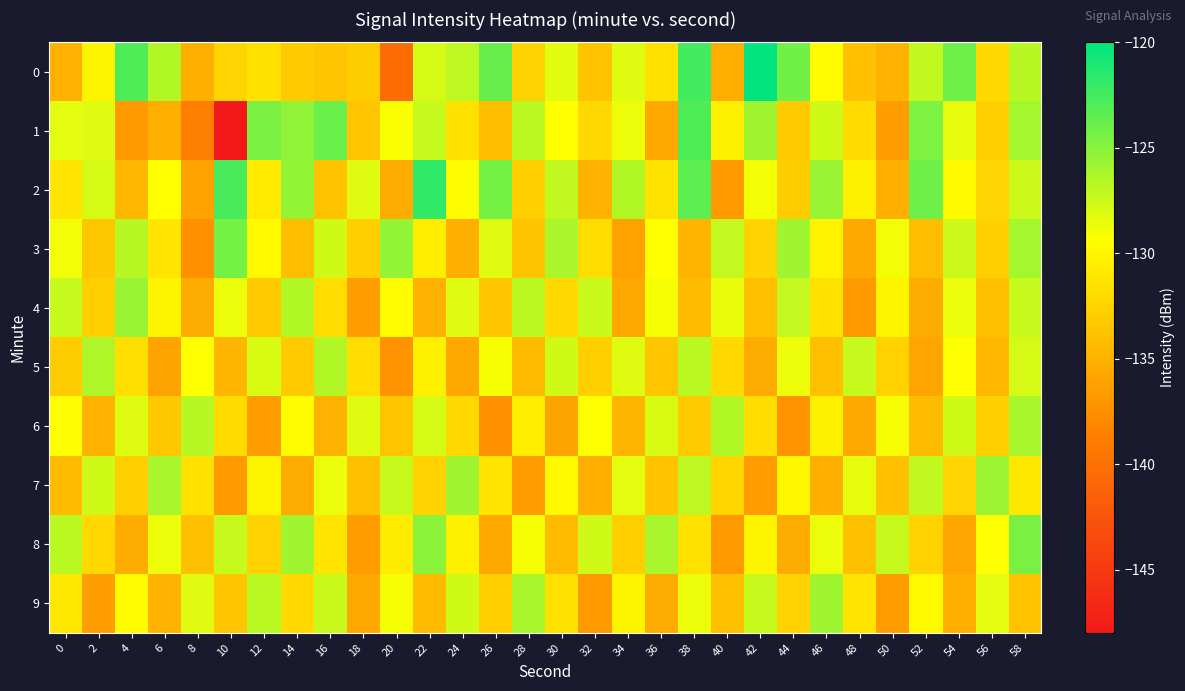

At which category does the chart reach its minimum across all series?

10